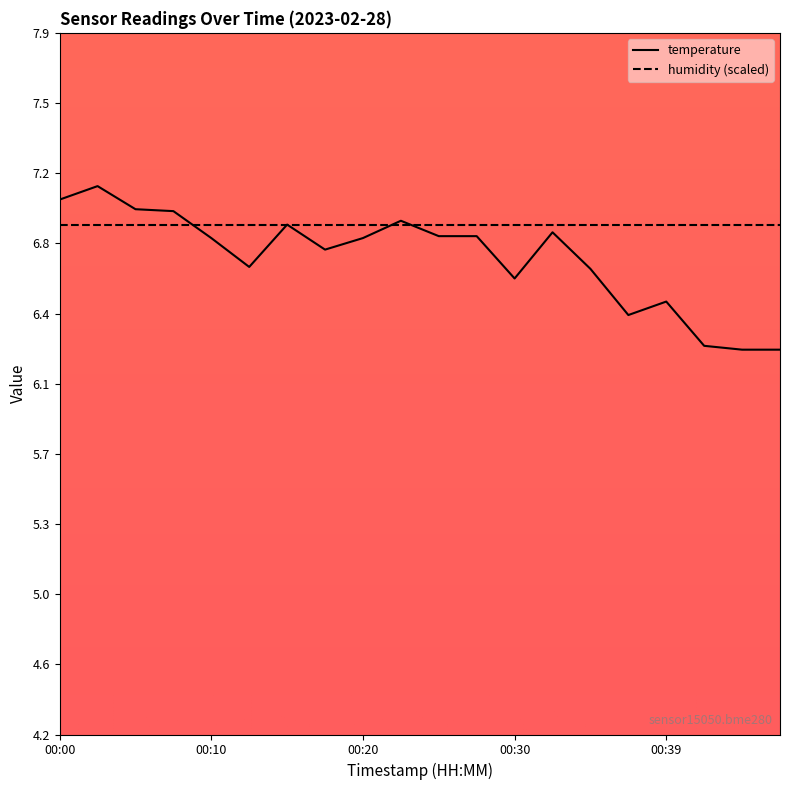

Rank the categories by value from highest to lowest.

00:02, 00:00, 00:05, 00:07, 00:22, 00:15, 00:32, 00:25, 00:27, 00:10, 00:20, 00:17, 00:12, 00:34, 00:30, 00:39, 00:37, 00:42, 00:44, 00:47